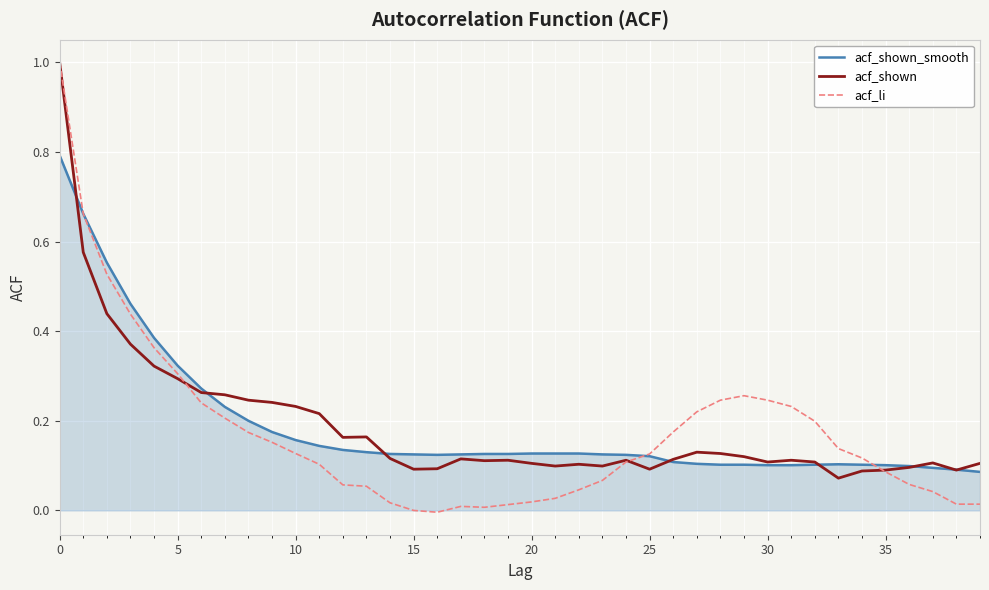

What is the highest value of the acf_li series?

1.0